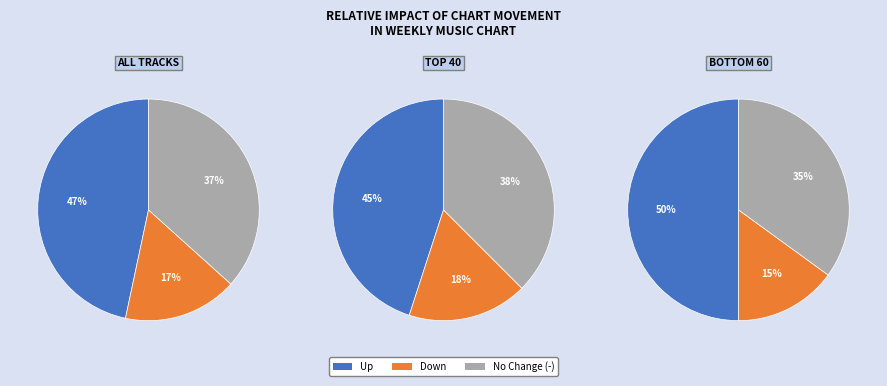

Rank the categories by value from highest to lowest.

up, -, down